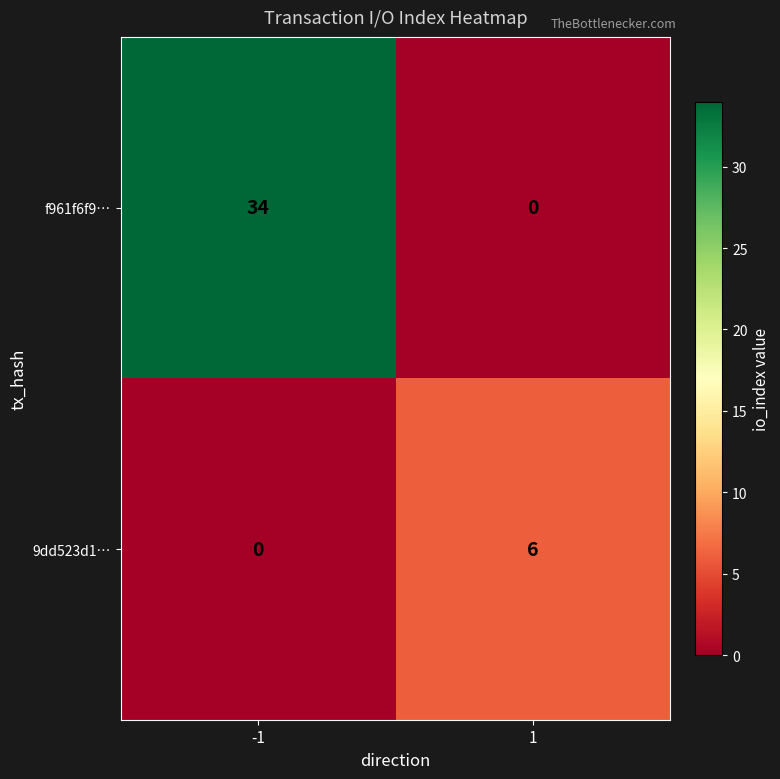

The f961f6f9… series shows 21 at 1. True or false?

False